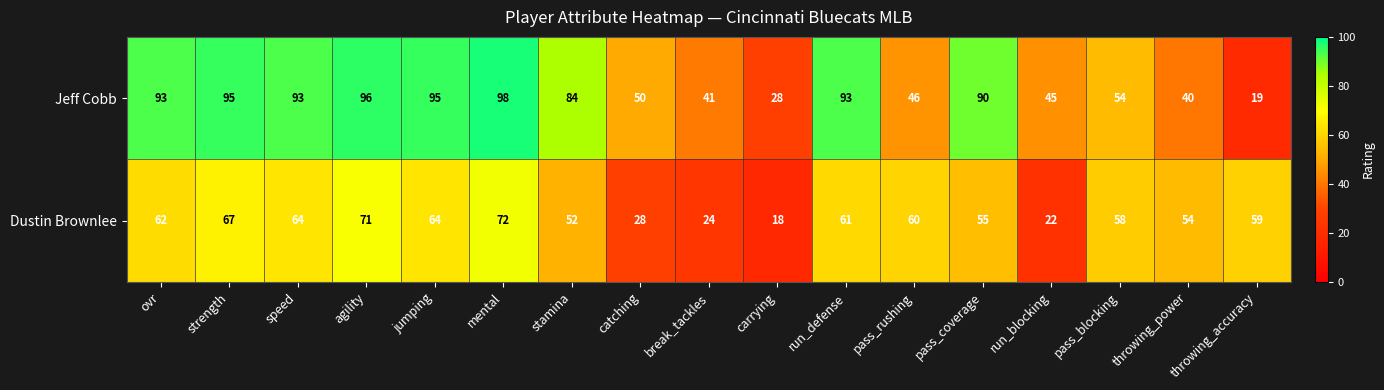

Where is Dustin Brownlee nearest to the value 45?

stamina